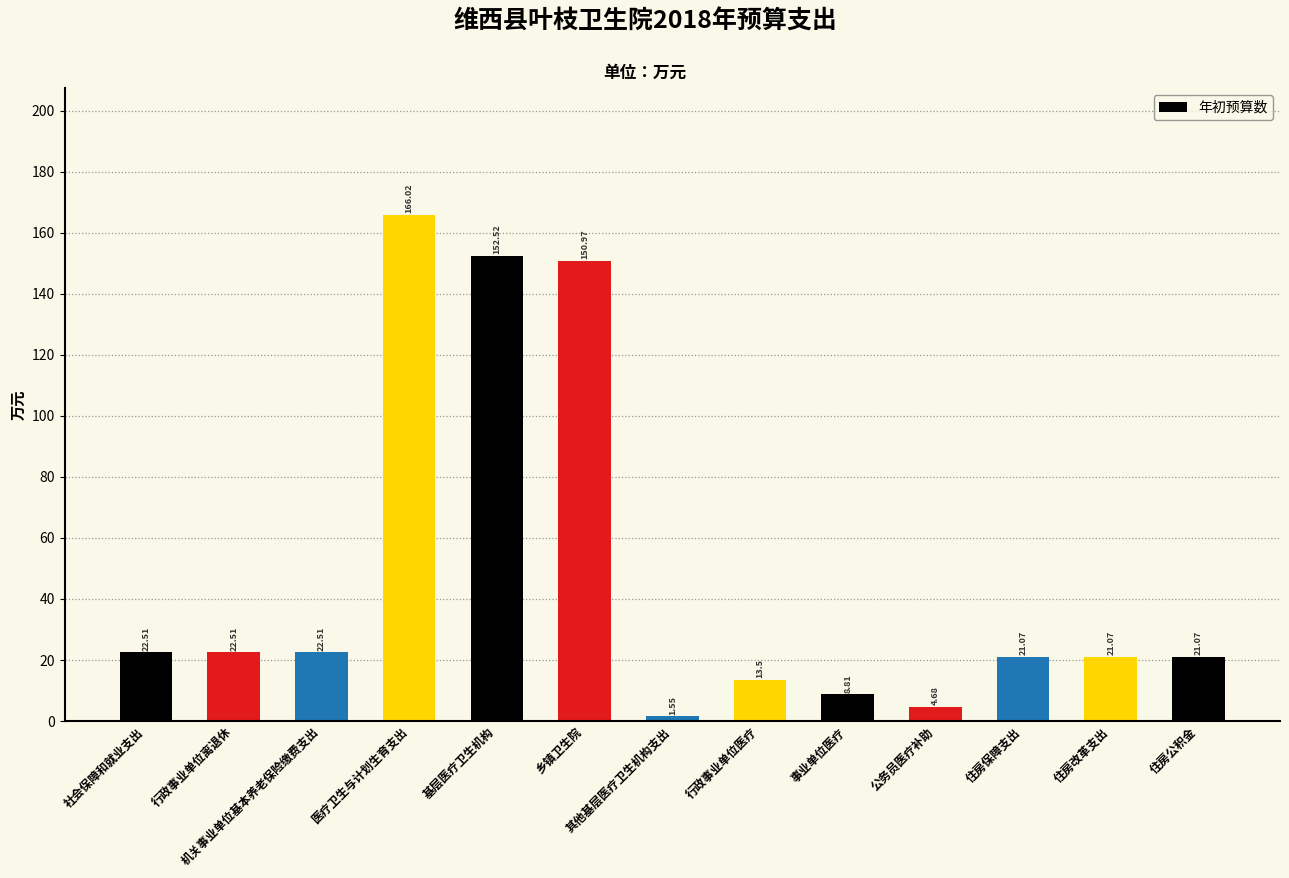

Between 住房公积金 and 行政事业单位离退休, which is larger?

行政事业单位离退休